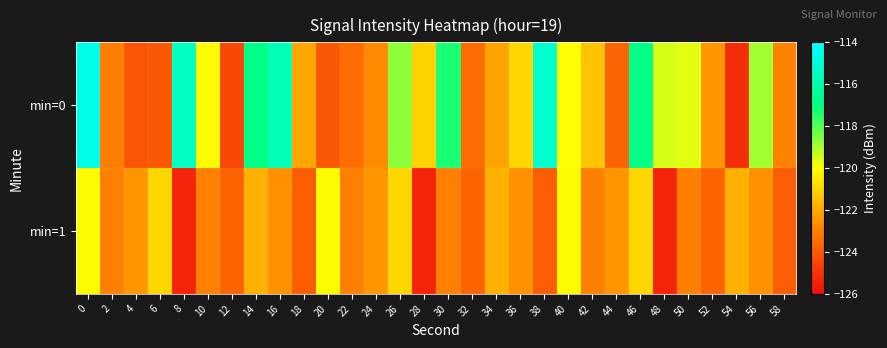

What is the smallest value displayed?

-125.4